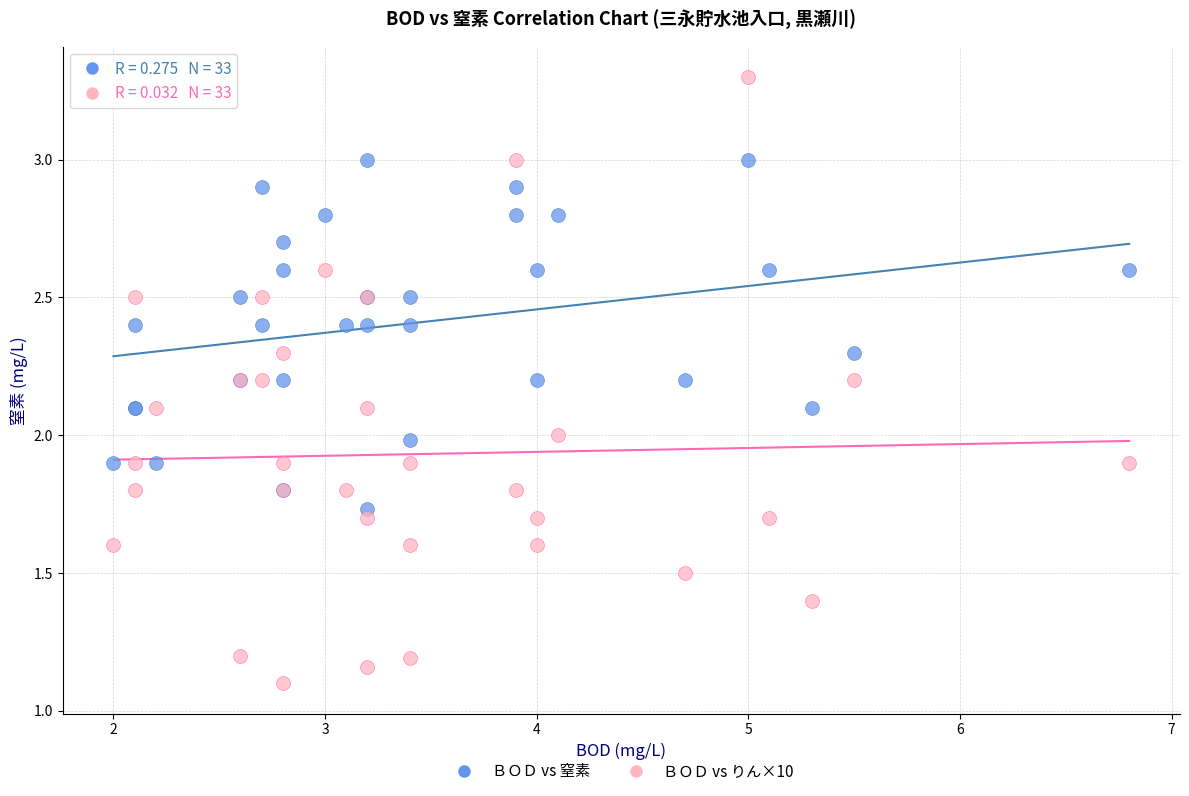

Which series contains the lowest Y value?

ＢＯＤ vs りん×10